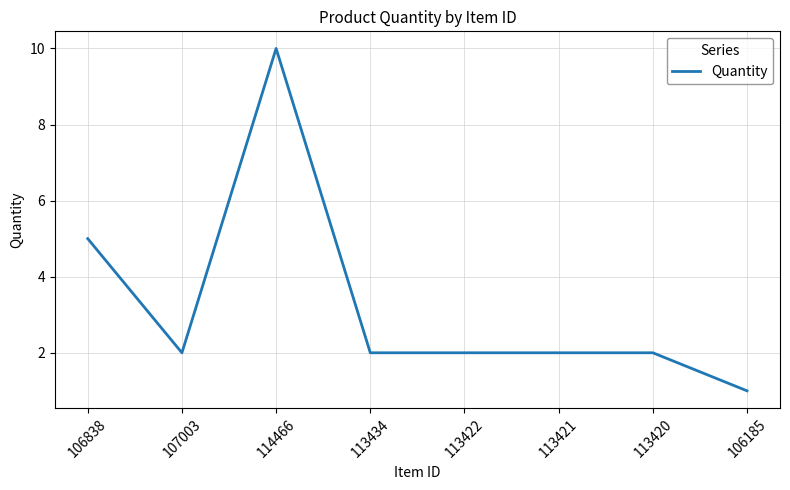

How many categories are shown in the chart?

8